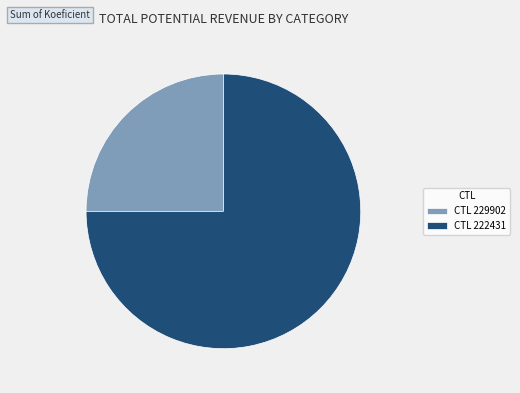

Approximately how many times larger is the value at CTL 229902 compared to CTL 222431?

0.3